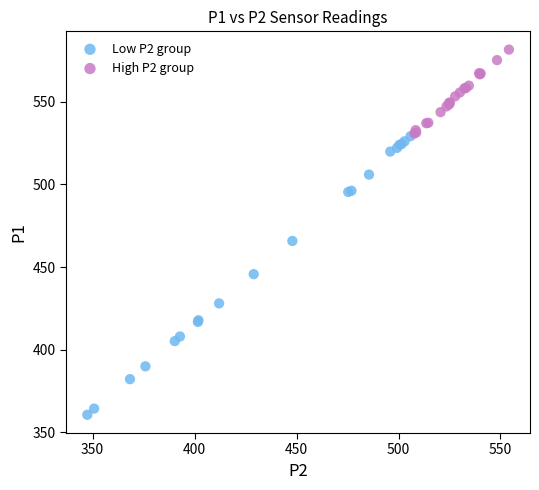

What are all the series names shown in the legend?

Low P2 group, High P2 group